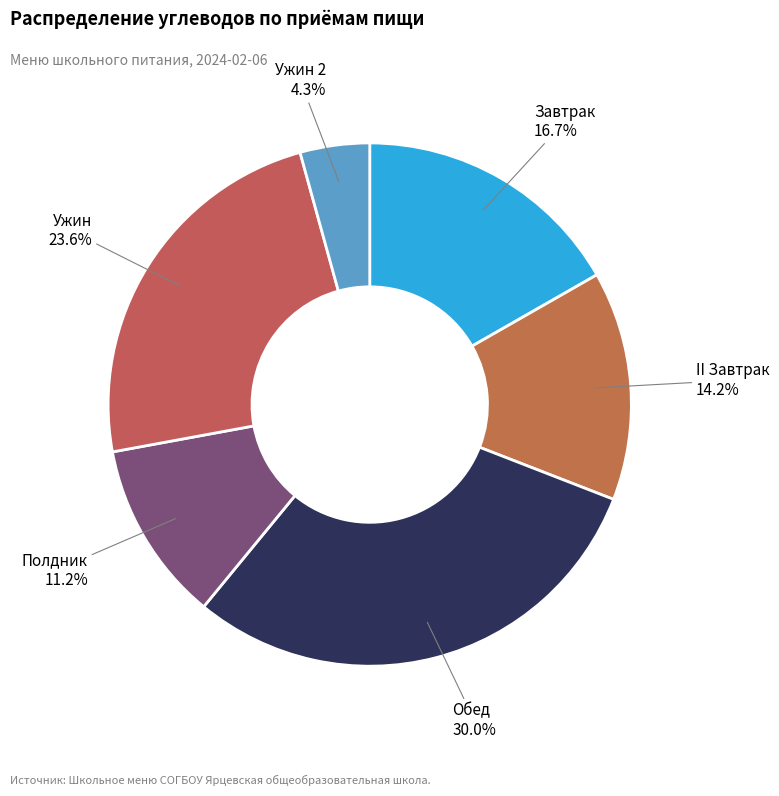

To the nearest percent, what is the difference between the largest and smallest slice percentages?

26%